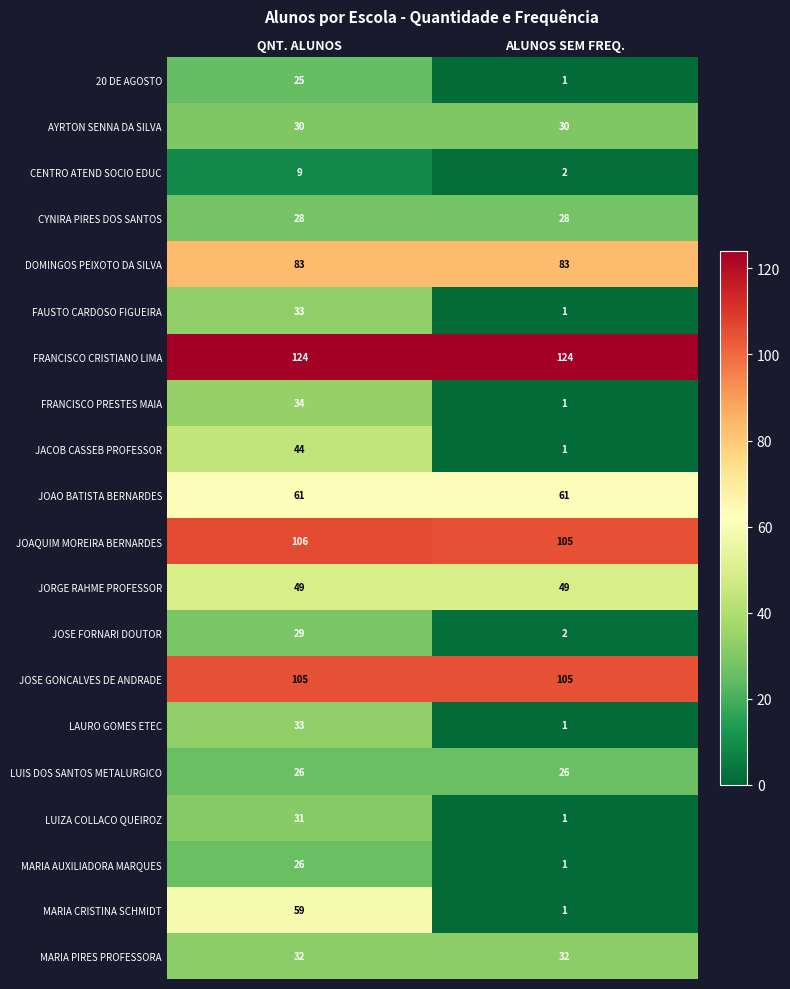

The FAUSTO CARDOSO FIGUEIRA series shows 0 at ALUNOS SEM FREQ.. True or false?

False